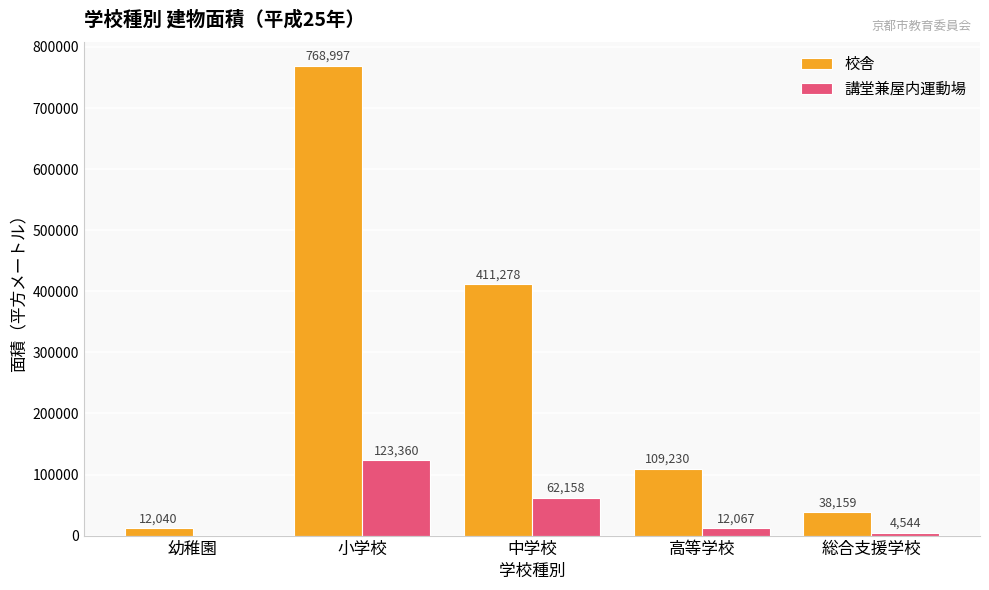

How many positive values does the 講堂兼屋内運動場 series have?

4